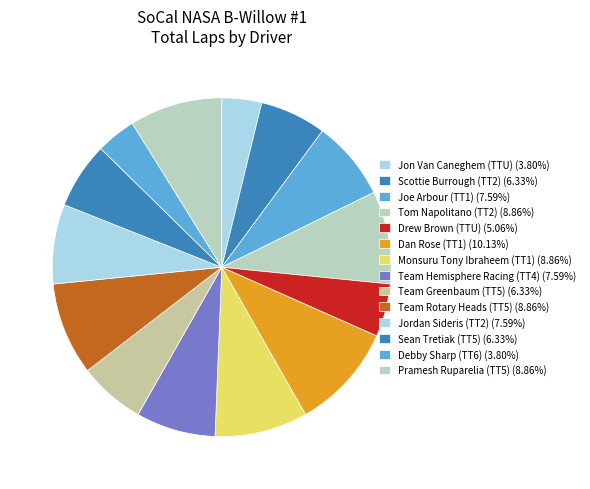

What is the largest slice in the pie chart?

Dan Rose (TT1)